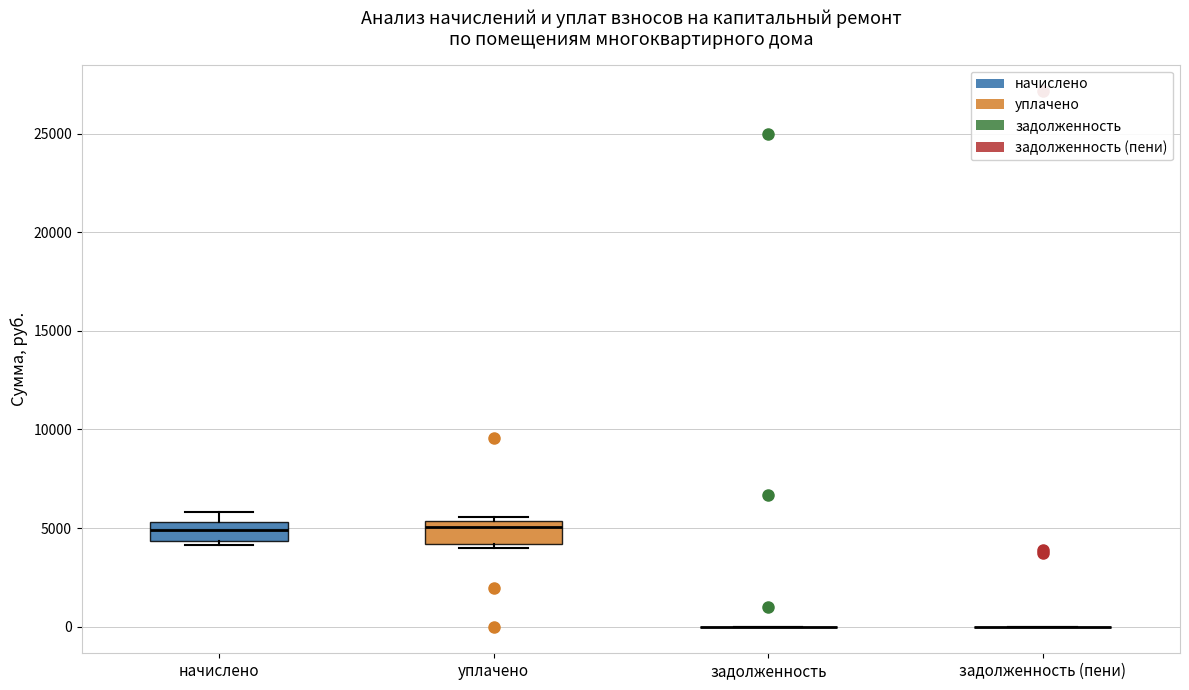

Reading left to right, transcribe this box plot: for each box, give where its median line is, the range the box spans, and where its two whiskers end, as read against the y-axis. The values are not printed on the chart, so give them approximately, as read against the axis.

начислено: median 5000, box 4500 to 5500, whiskers 4000 to 6000
уплачено: median 5000, box 4000 to 5500, whiskers 4000 (just below the box's lower edge) to 5500 (just above the box's upper edge)
задолженность: box collapsed to a line at 0, whiskers 0 to 0
задолженность (пени): box collapsed to a line at 0, whiskers 0 to 0